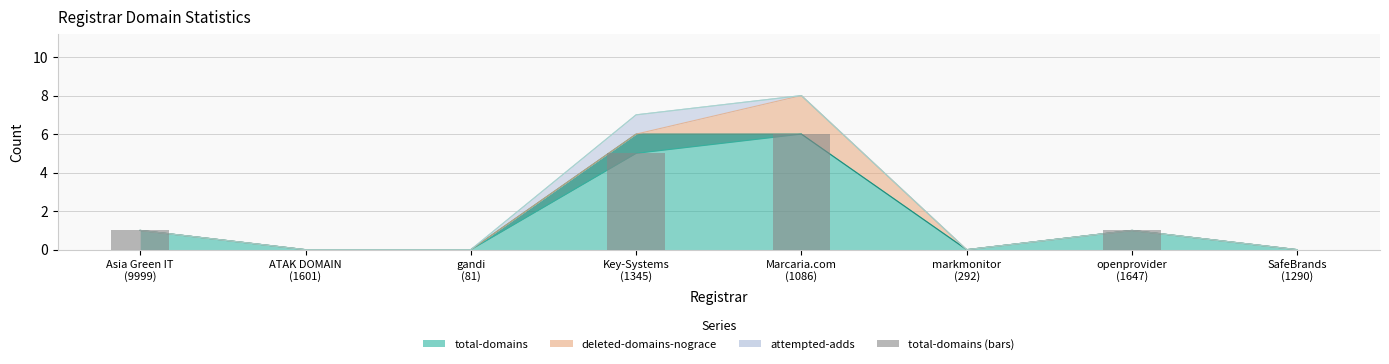

At which label is the value closest to 3?

Asia Green IT
(9999)